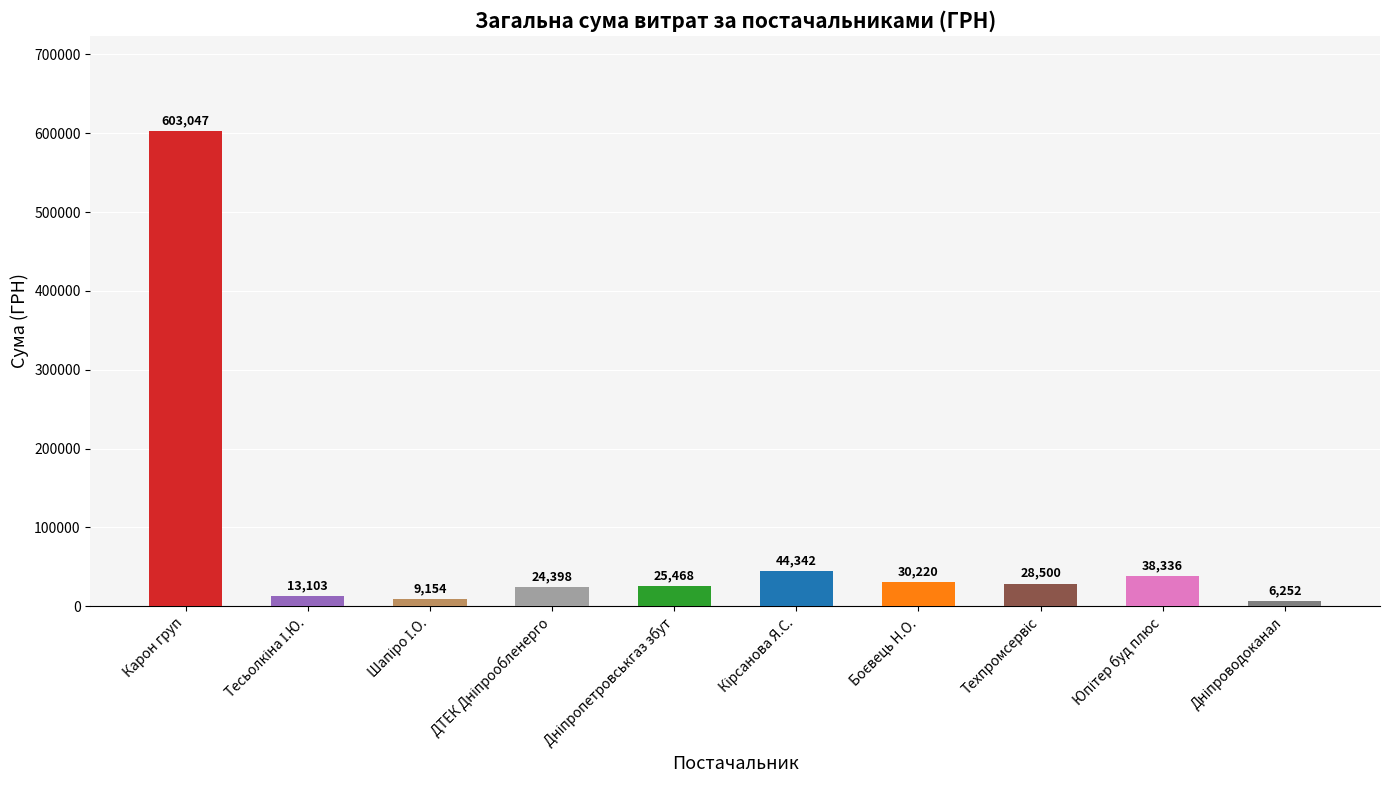

How many data points are less than 28500?

5